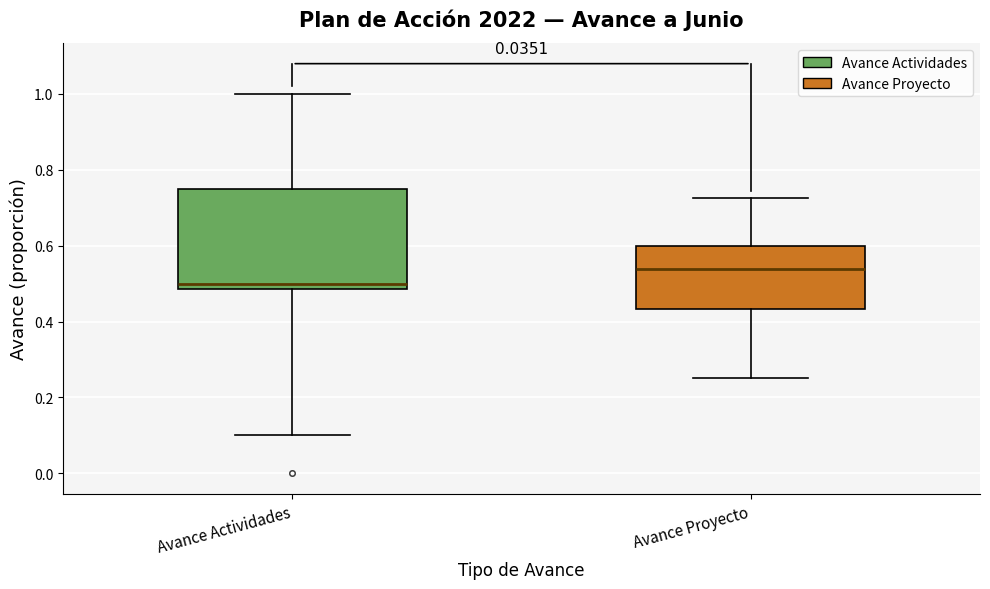

Where does the upper whisker of the box for Avance Proyecto end on the y-axis? The values are not printed on the chart, so give them approximately, as read against the axis.

0.72